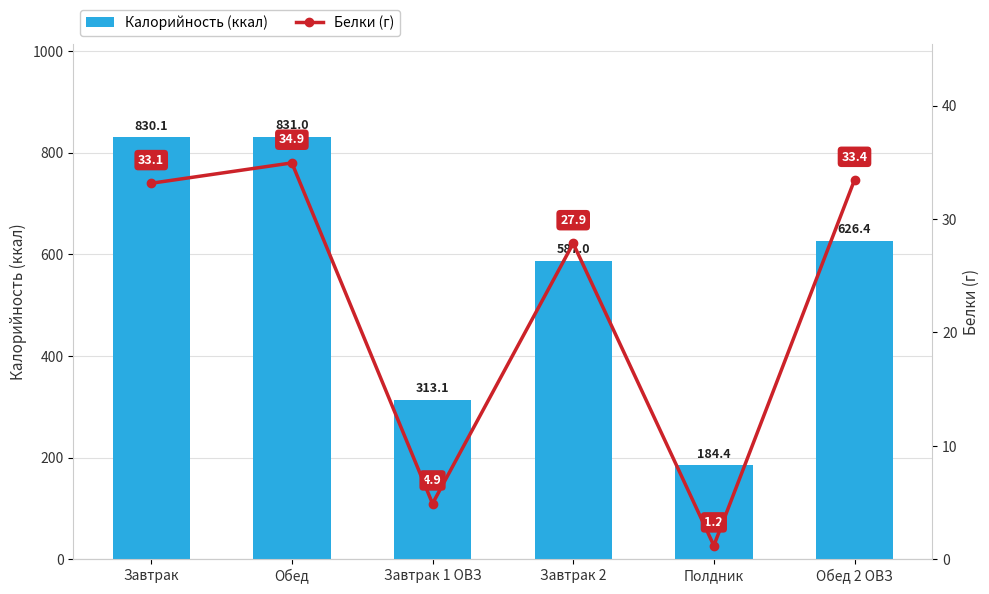

Which series has the largest total across all categories?

Калорийность (ккал)